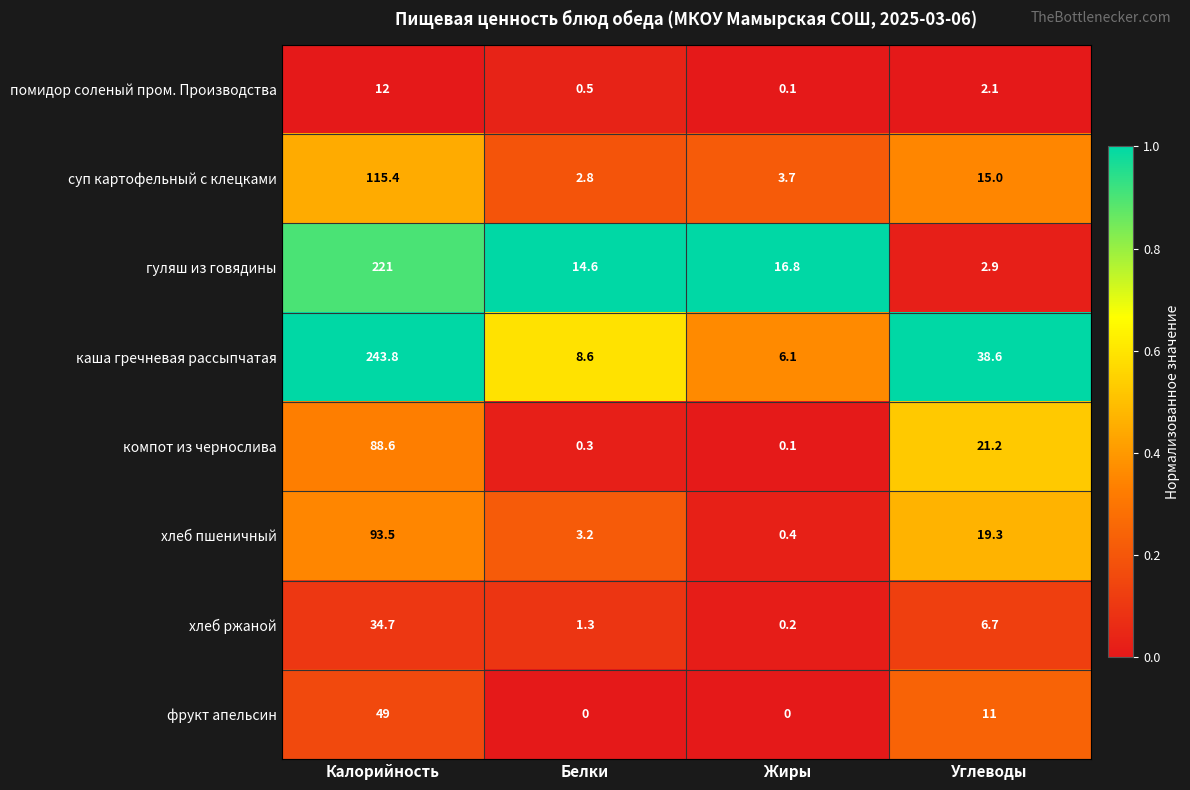

Which category has the highest value across all series?

Калорийность